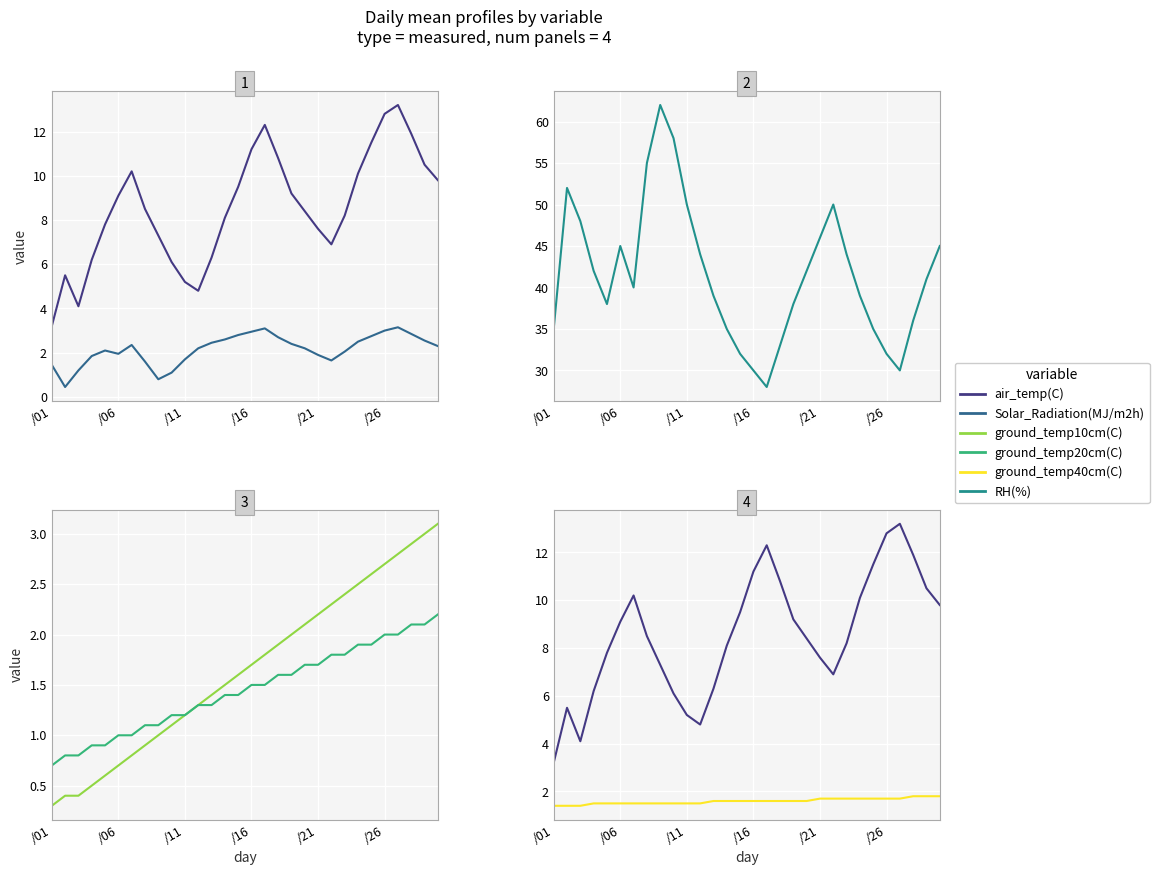

True or false: air_temp(C) has more than 0 points higher than both neighbors.

True